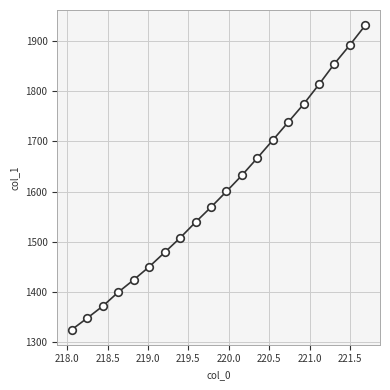

What is the range of X values (max minus min)?

3.6